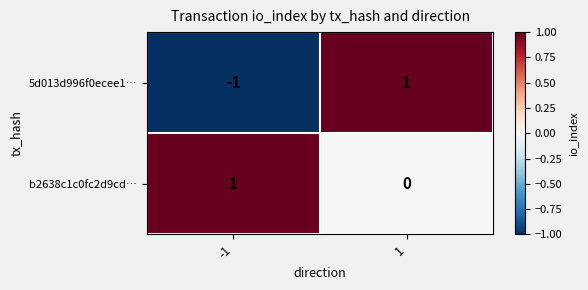

Which series changed the most between -1 and 1?

5d013d996f0ecee1…